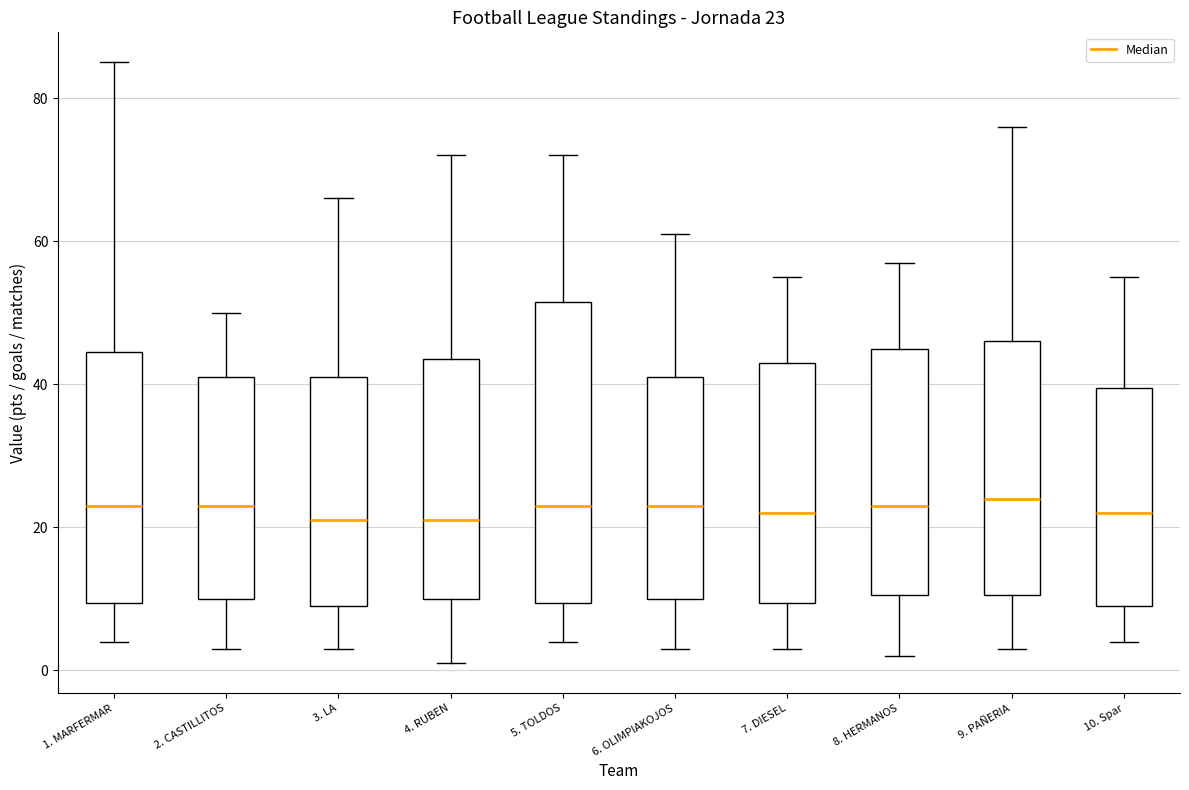

Comparing the boxes themselves (not the whiskers), which one is the tallest?

5. TOLDOS